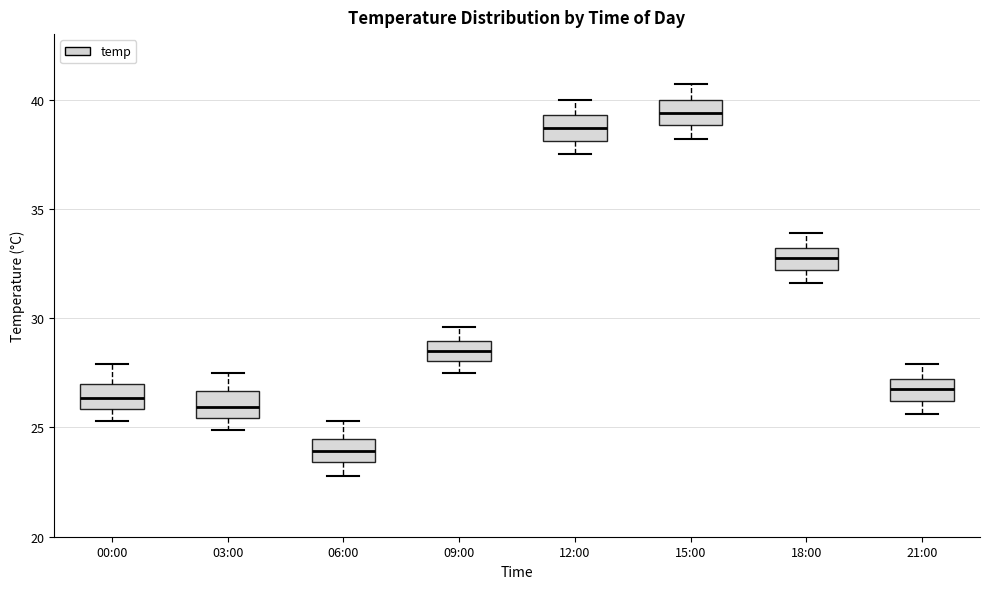

Which box has the highest median line?

15:00